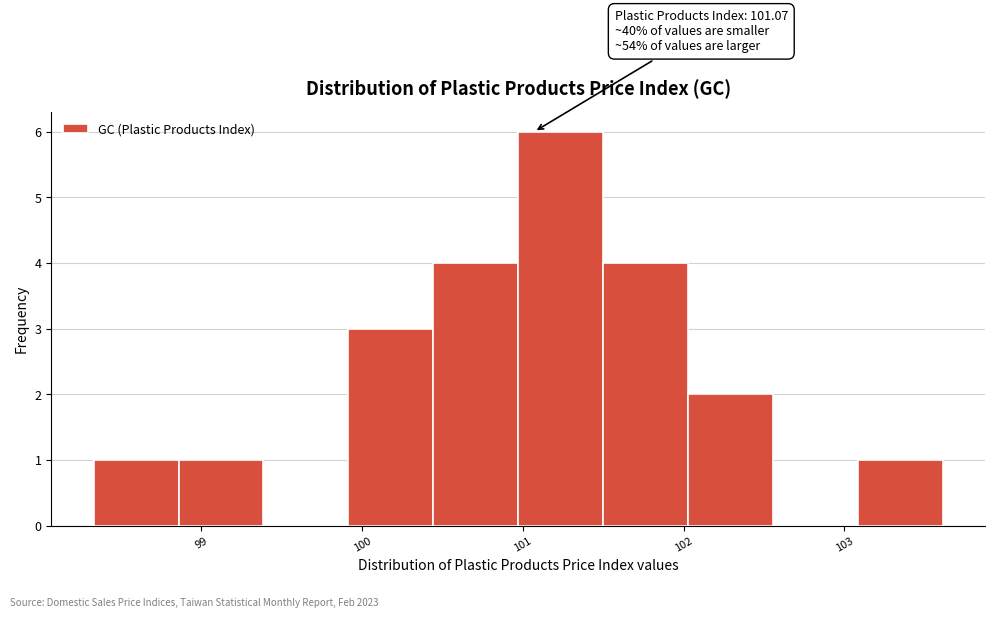

Over which range of the x-axis is the bar tallest?

101.0 to 101.5